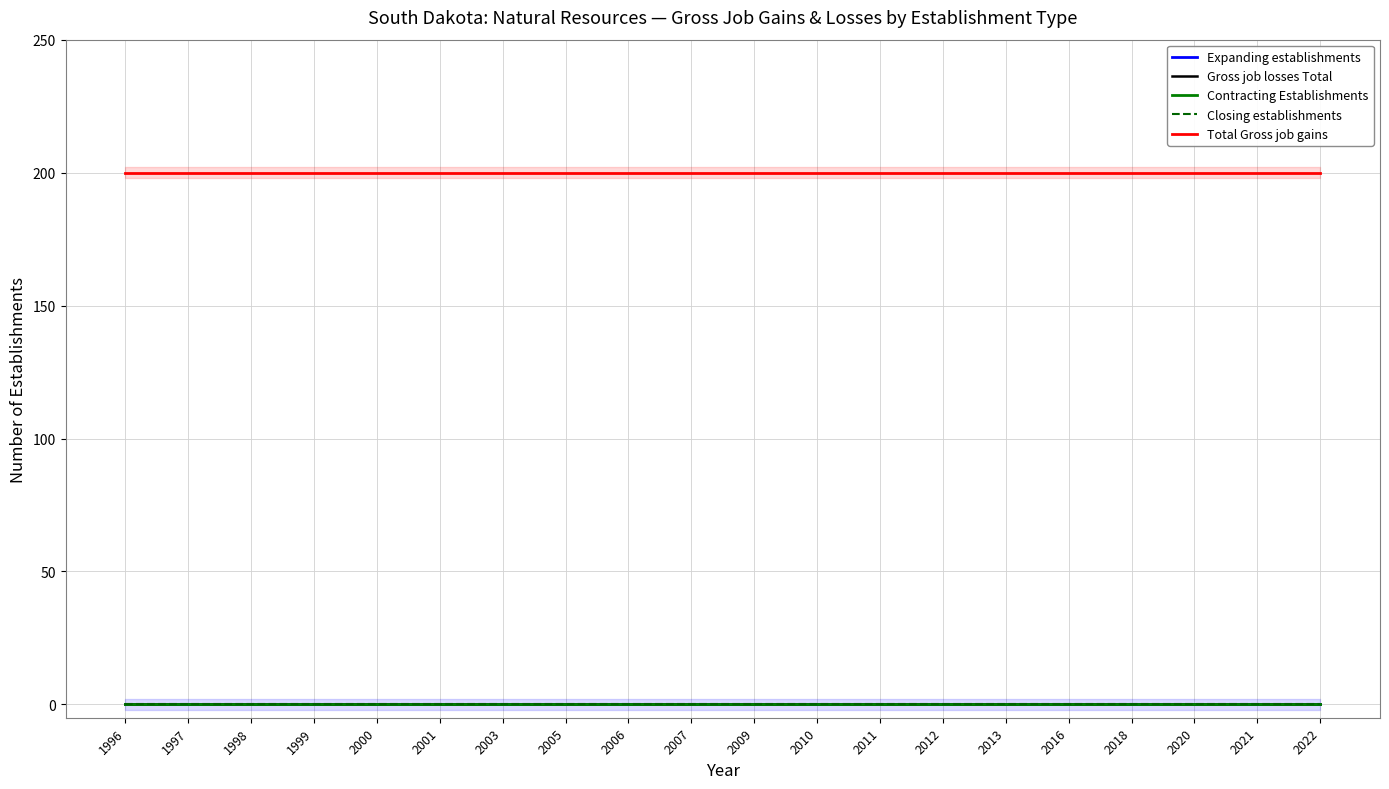

What are all the series names shown in the legend?

Expanding establishments, Gross job losses Total, Contracting Establishments, Closing establishments, Total Gross job gains